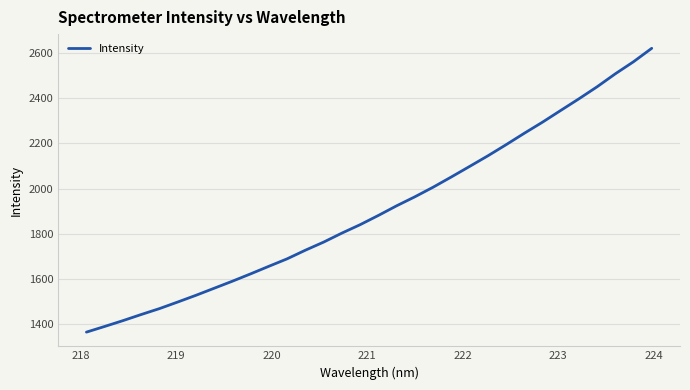

What is the difference between the maximum and minimum values?

1257.6